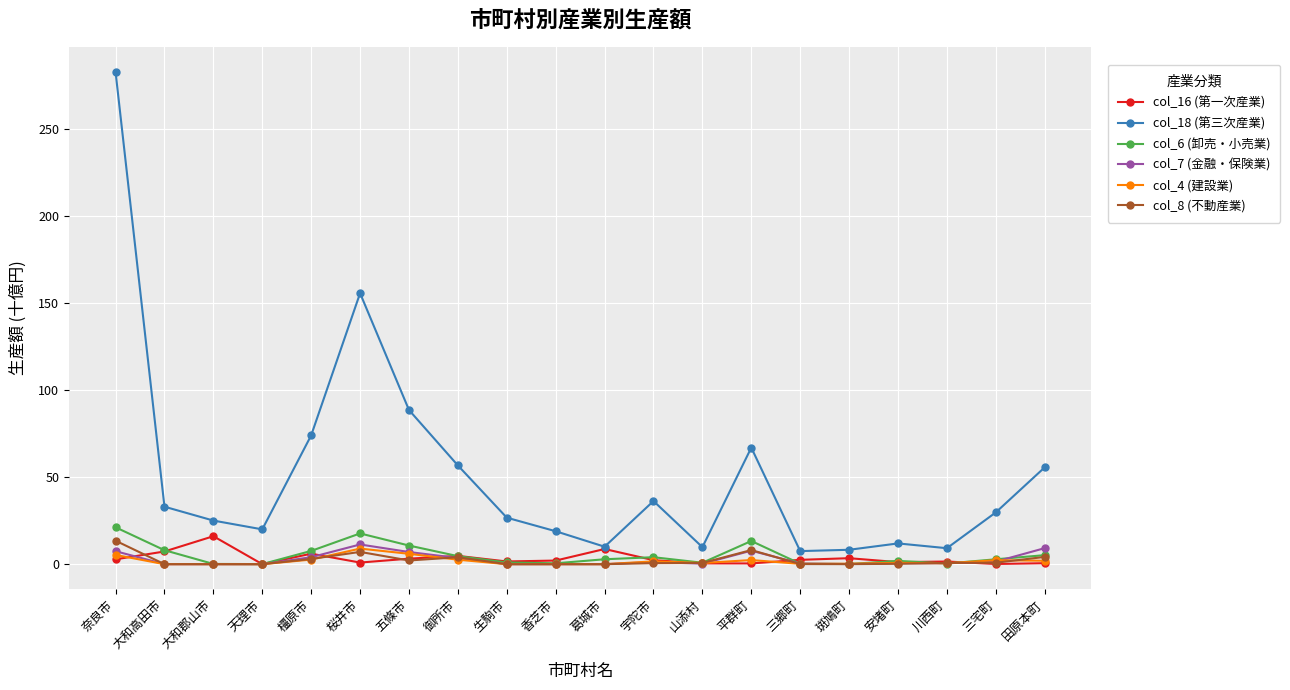

How many interior local peaks does the col_18 (第三次産業) series have?

4